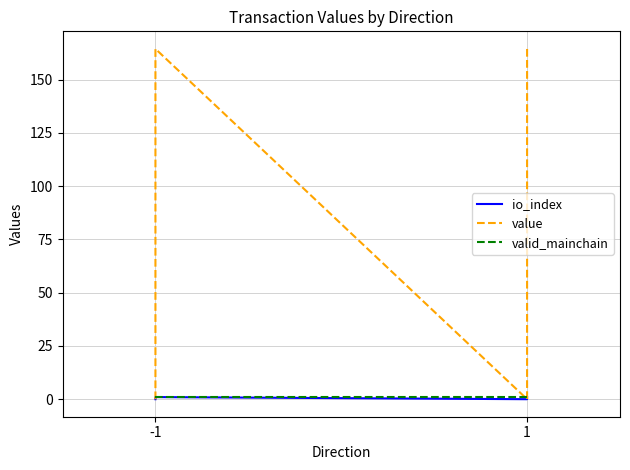

The value of io_index at -1 is 0.0. True or false?

True